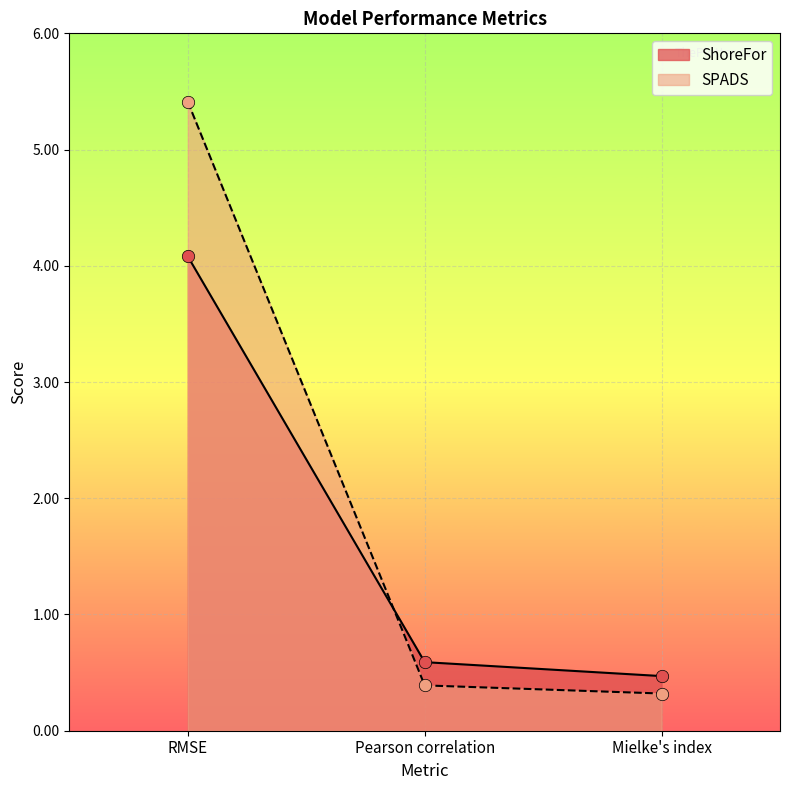

Which series has the widest spread of Y values?

SPADS